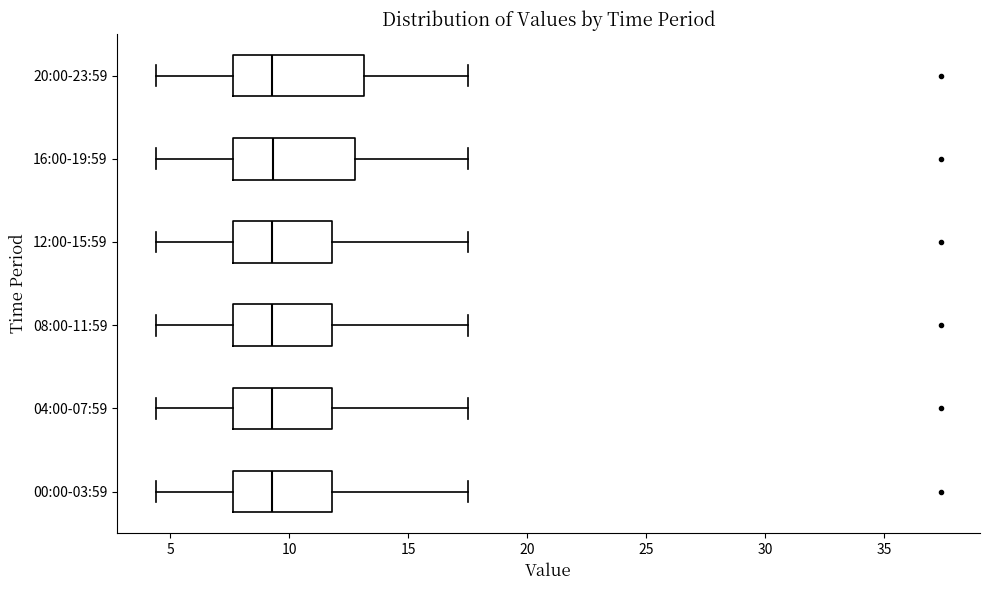

Reading bottom to top, read every box against the x-axis: the position of its median line, the range the box covers, and the ends of its whiskers. The values are not printed on the chart, so give them approximately, as read against the axis.

00:00-03:59: median 9.5, box 7.5 to 12.0, whiskers 4.5 to 17.5
04:00-07:59: median 9.5, box 7.5 to 12.0, whiskers 4.5 to 17.5
08:00-11:59: median 9.5, box 7.5 to 12.0, whiskers 4.5 to 17.5
12:00-15:59: median 9.5, box 7.5 to 12.0, whiskers 4.5 to 17.5
16:00-19:59: median 9.5, box 7.5 to 12.5, whiskers 4.5 to 17.5
20:00-23:59: median 9.5, box 7.5 to 13.0, whiskers 4.5 to 17.5